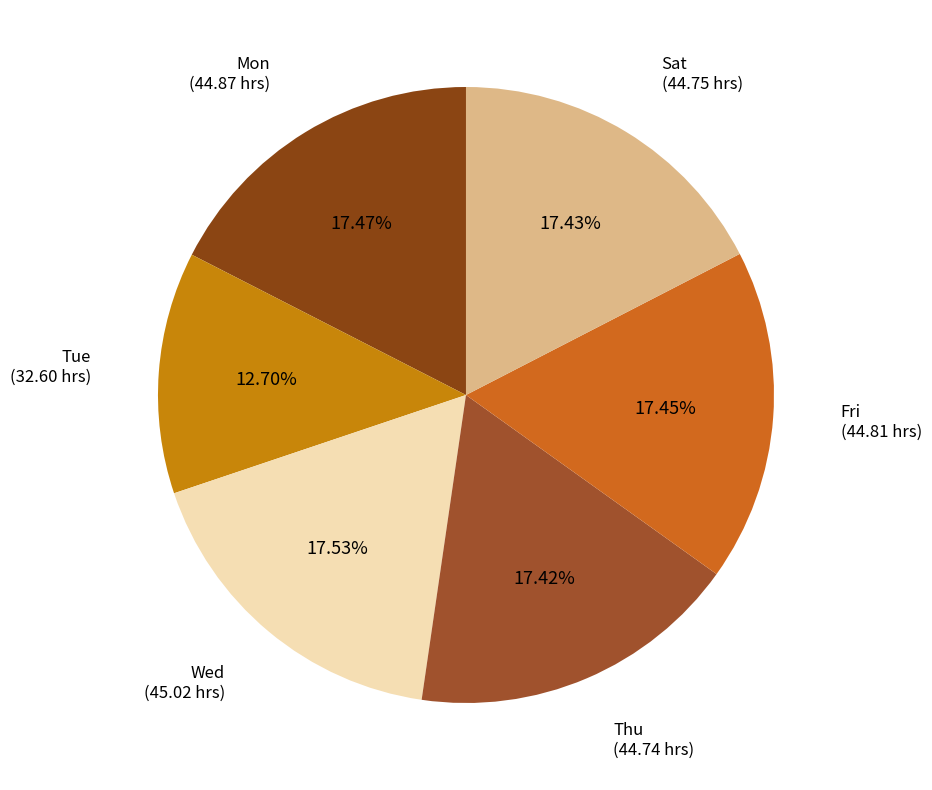

Which has a higher value, Mon or Tue?

Mon